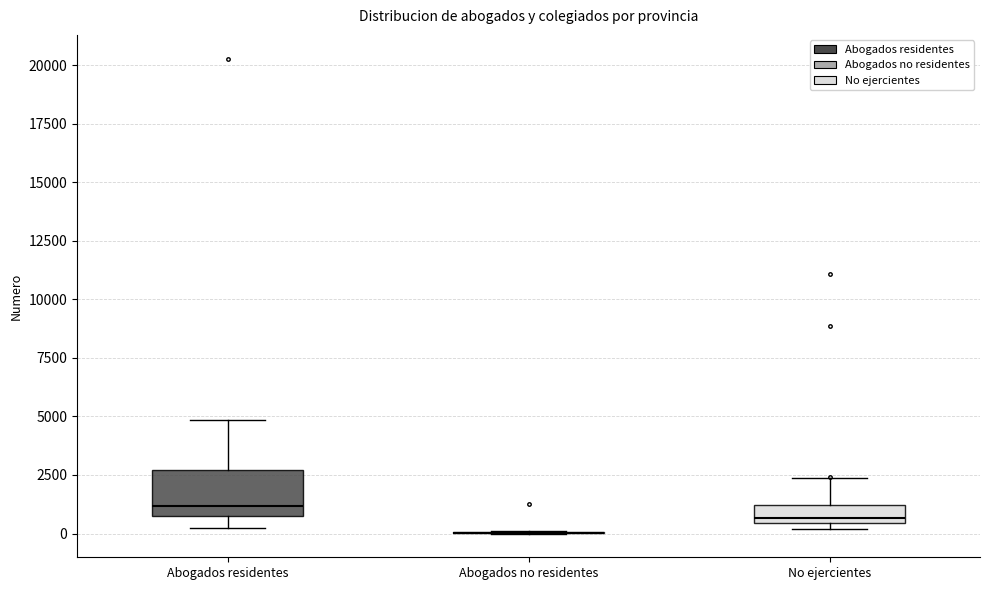

Reading left to right, transcribe this box plot: for each box, give where its median line is, the range the box spans, and where its two whiskers end, as read against the y-axis. The values are not printed on the chart, so give them approximately, as read against the axis.

Abogados residentes: median 1000 (just above the box's lower edge), box 1000 to 2500, whiskers 0 to 5000
Abogados no residentes: box collapsed to a line at 0, whiskers 0 to 0
No ejercientes: median 500 (just above the box's lower edge), box 500 to 1000, whiskers 0 to 2500